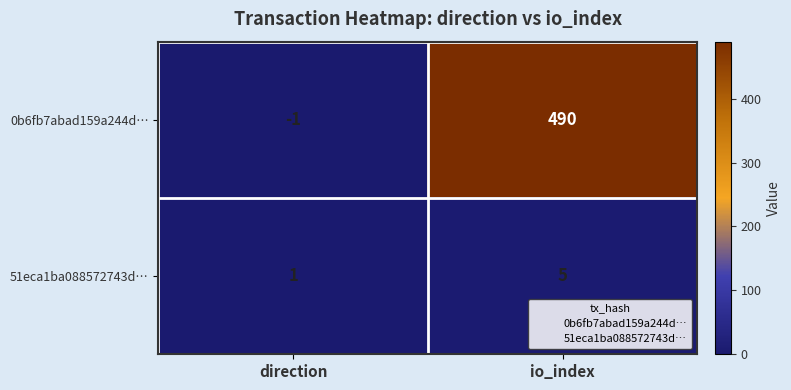

Between direction and io_index, which series saw the biggest shift?

0b6fb7abad159a244d…